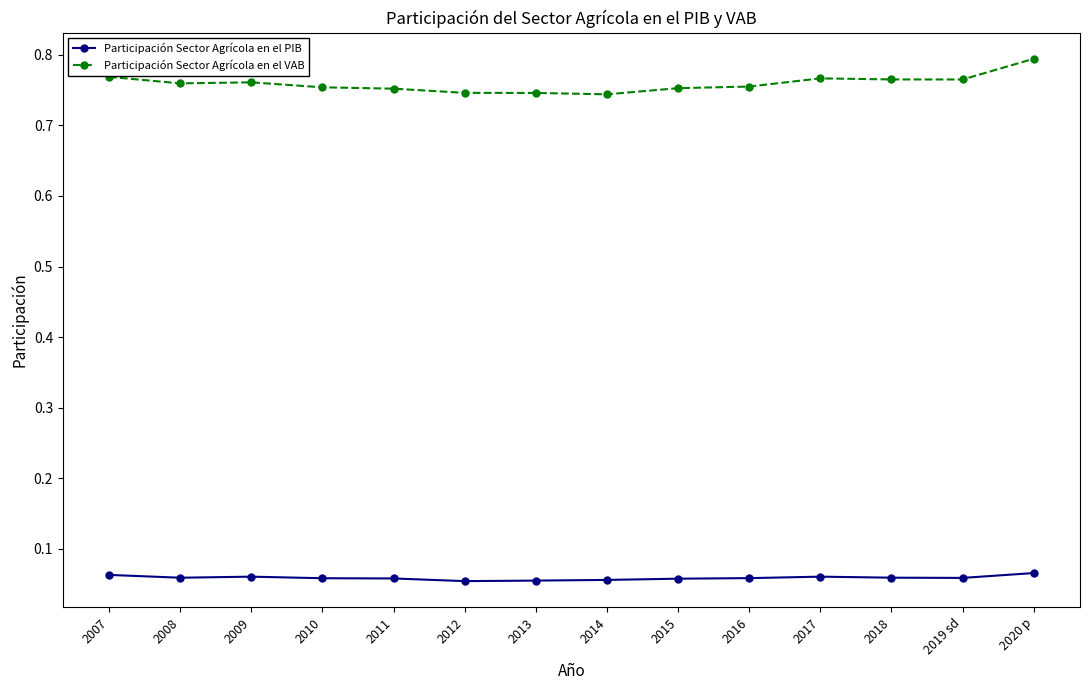

True or false: Participación Sector Agrícola en el PIB has more than 0 points higher than both neighbors.

True